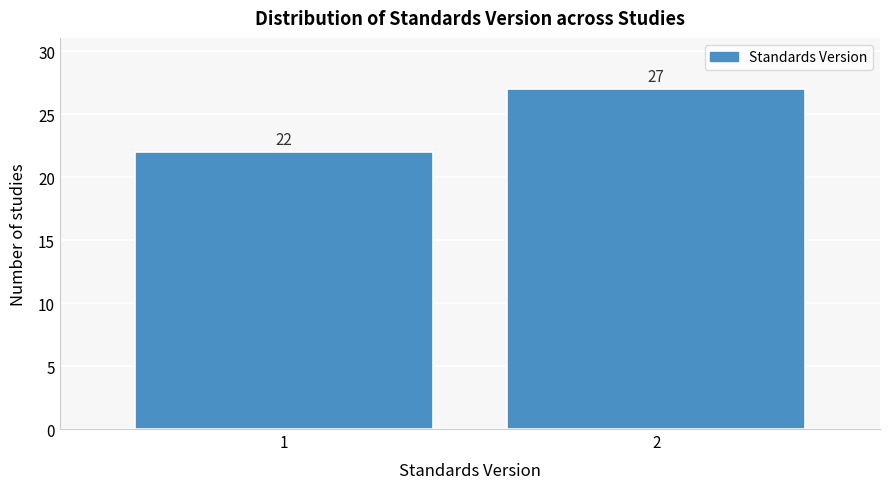

Reading left to right, transcribe all the data shown in this chart.

1=22	2=27